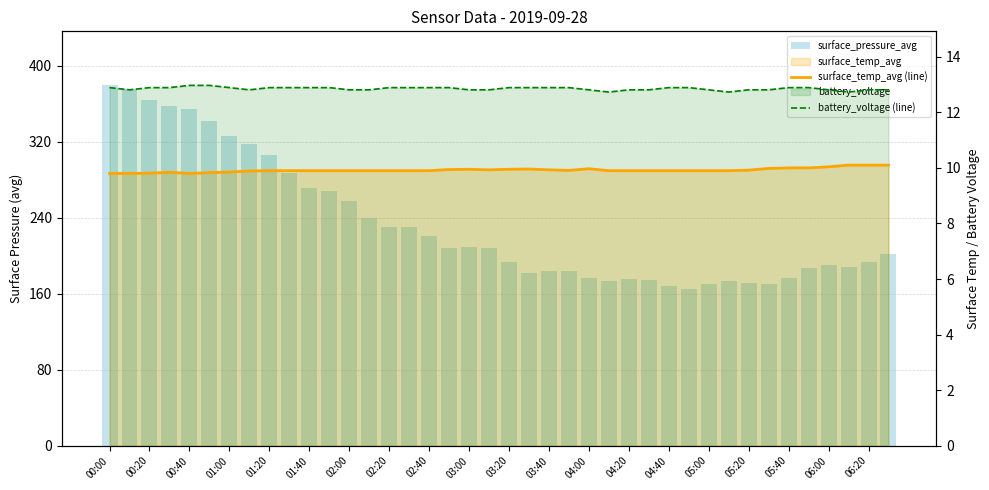

What is the difference between the maximum and minimum values in the surface_pressure_avg series?

214.5